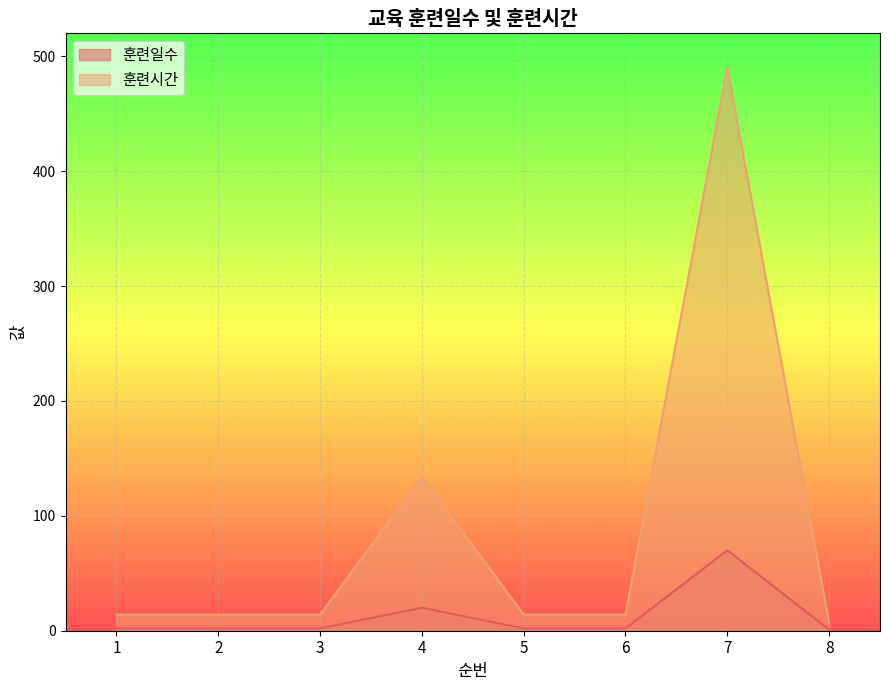

Is it true that 훈련일수 equals 20 at 4?

True